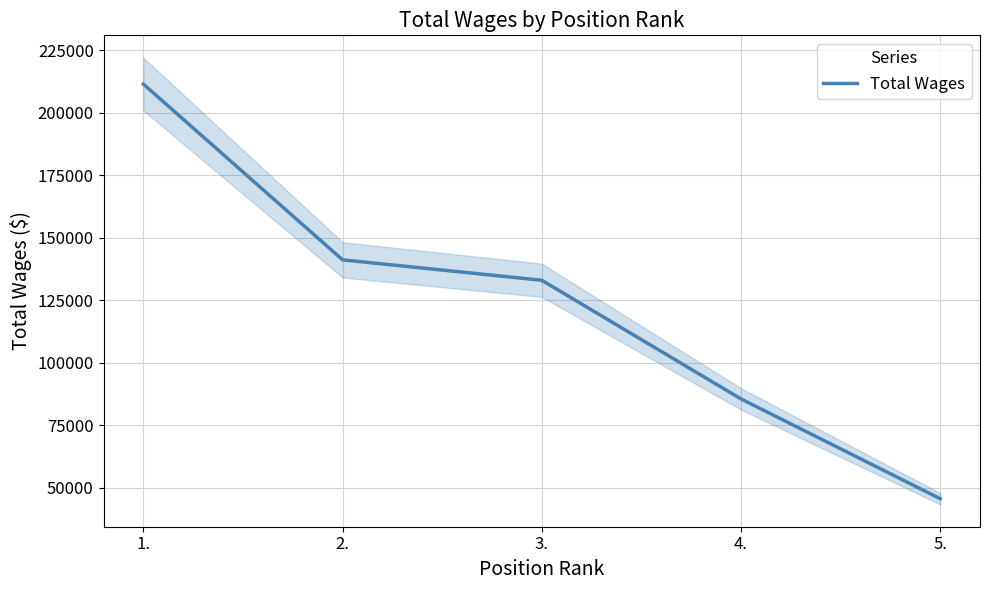

How many lines are shown in the chart?

1